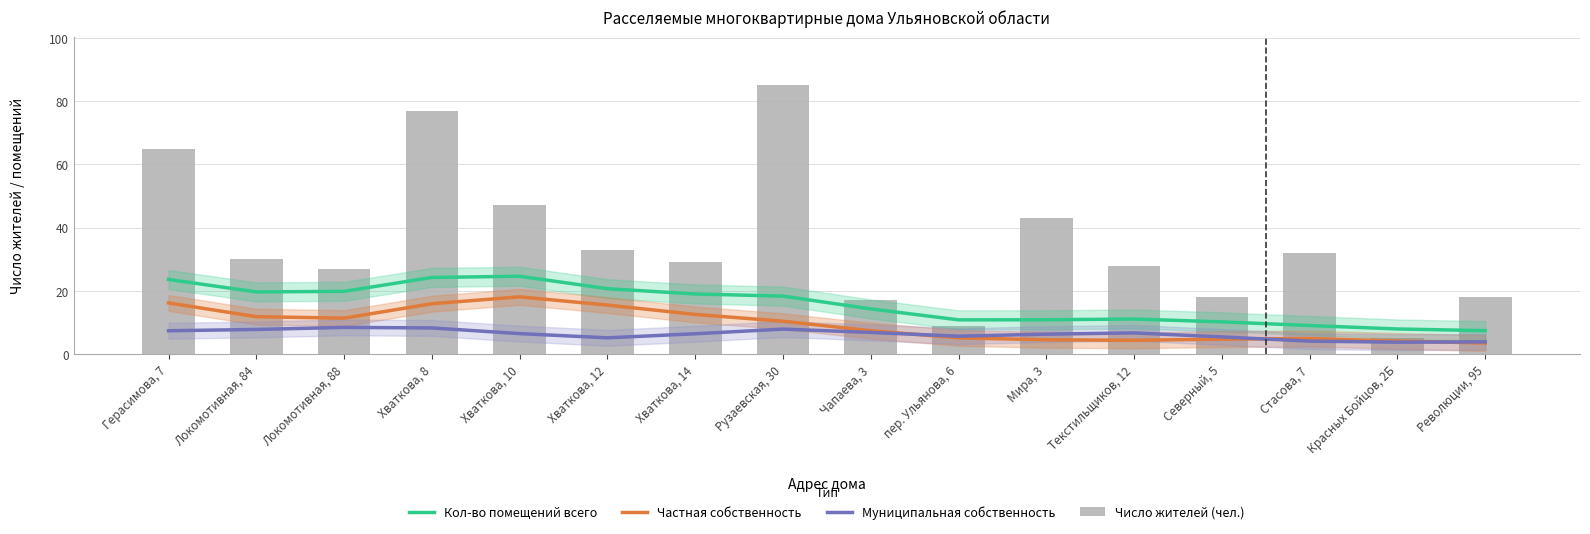

What is the difference between the Кол-во помещений всего values at Локомотивная, 84 and Северный, 5?

9.5